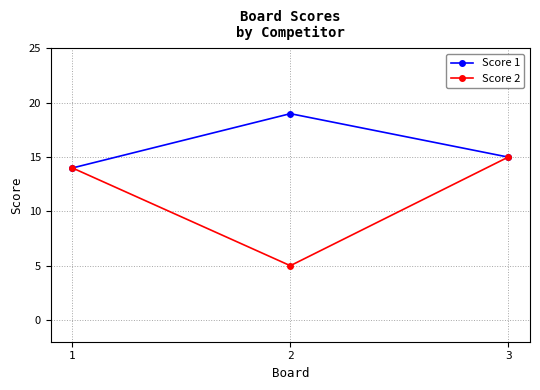

List the labels in order of Score 2 value, largest first.

3, 1, 2